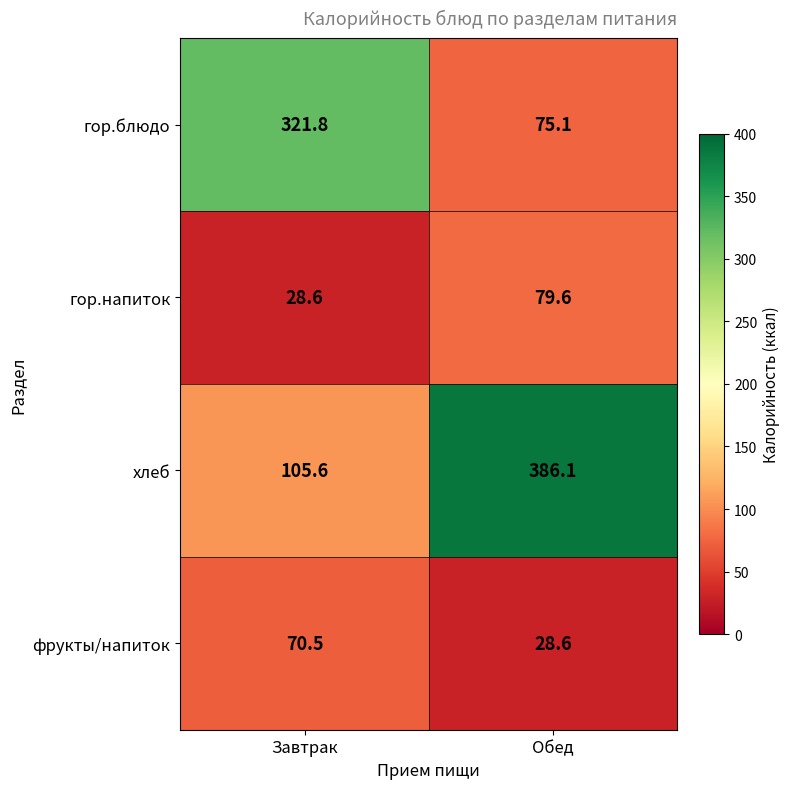

Is it true that гор.блюдо equals 321.8 at Завтрак?

True